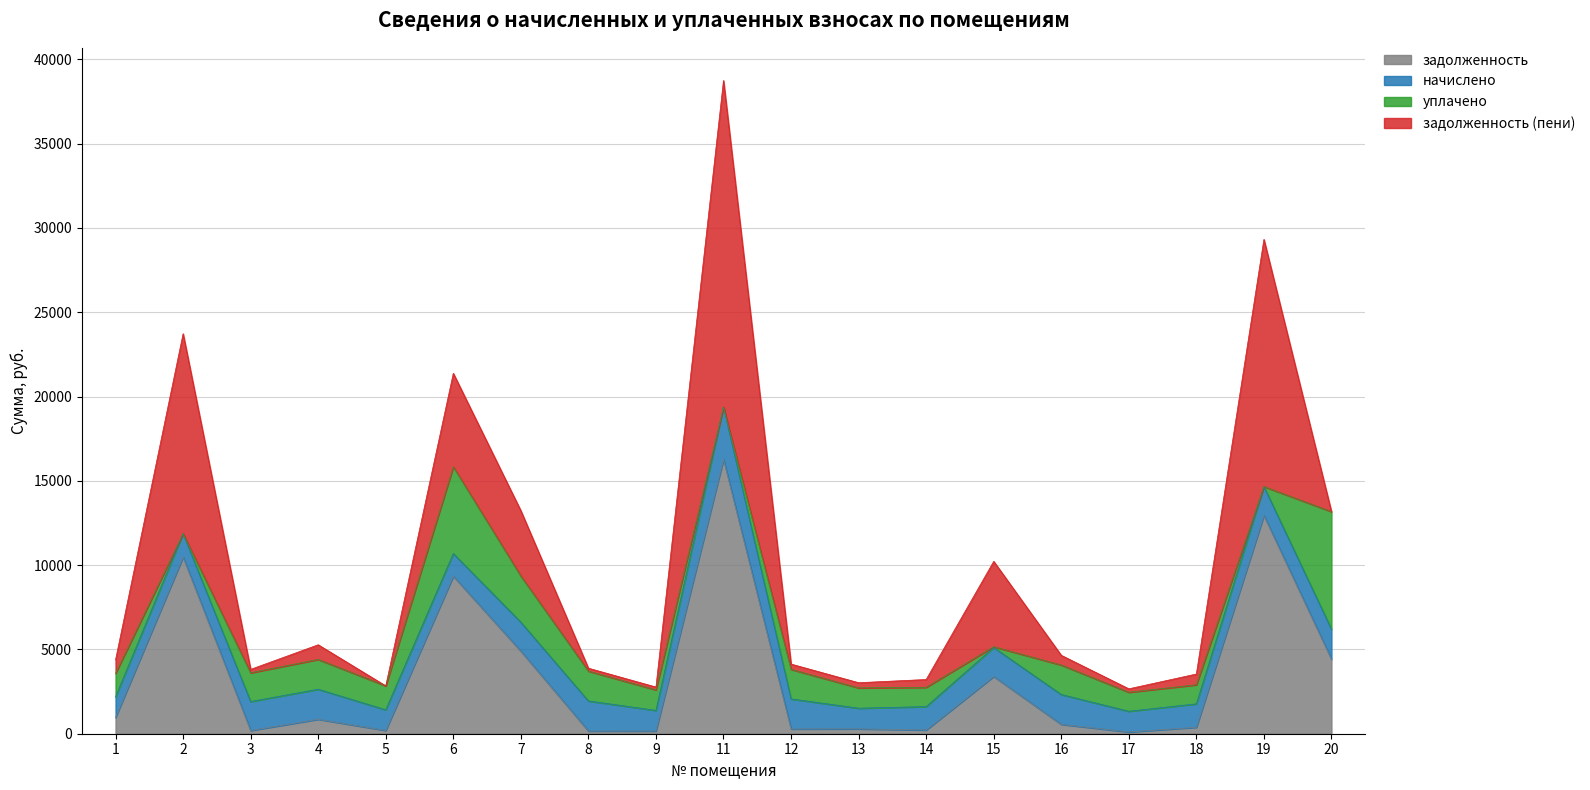

At 19, list the series in order from largest to smallest.

задолженность (пени), задолженность, начислено, уплачено